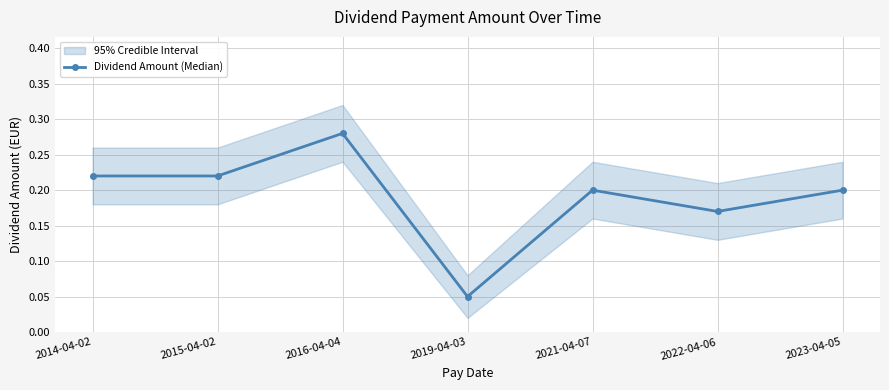

What is the label of the 2nd point from the right?

2022-04-06